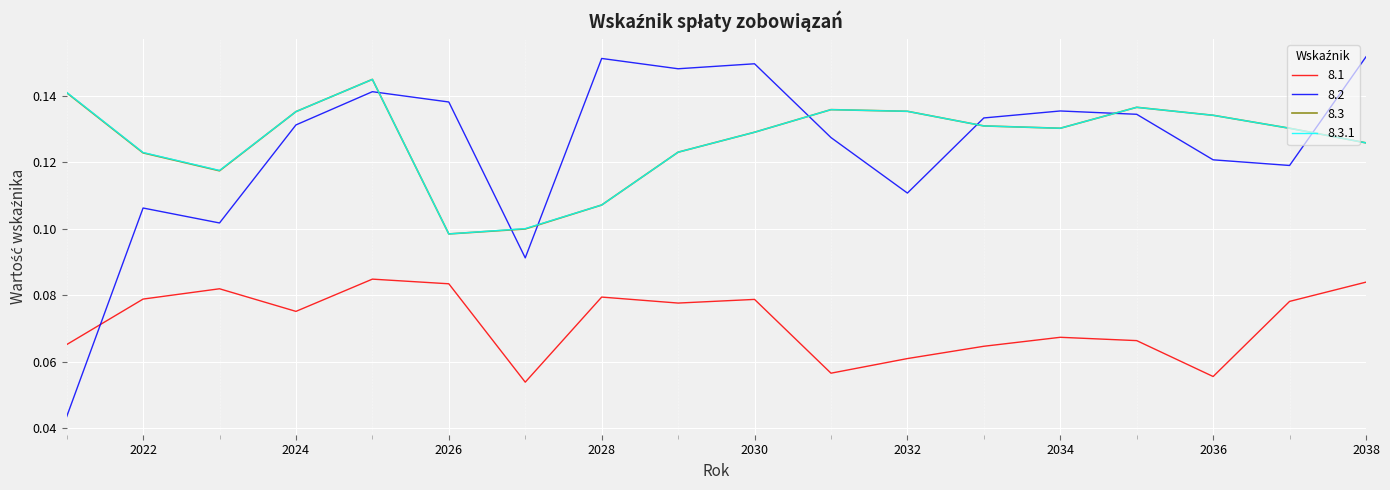

Which series has the largest range (max minus min)?

8.2